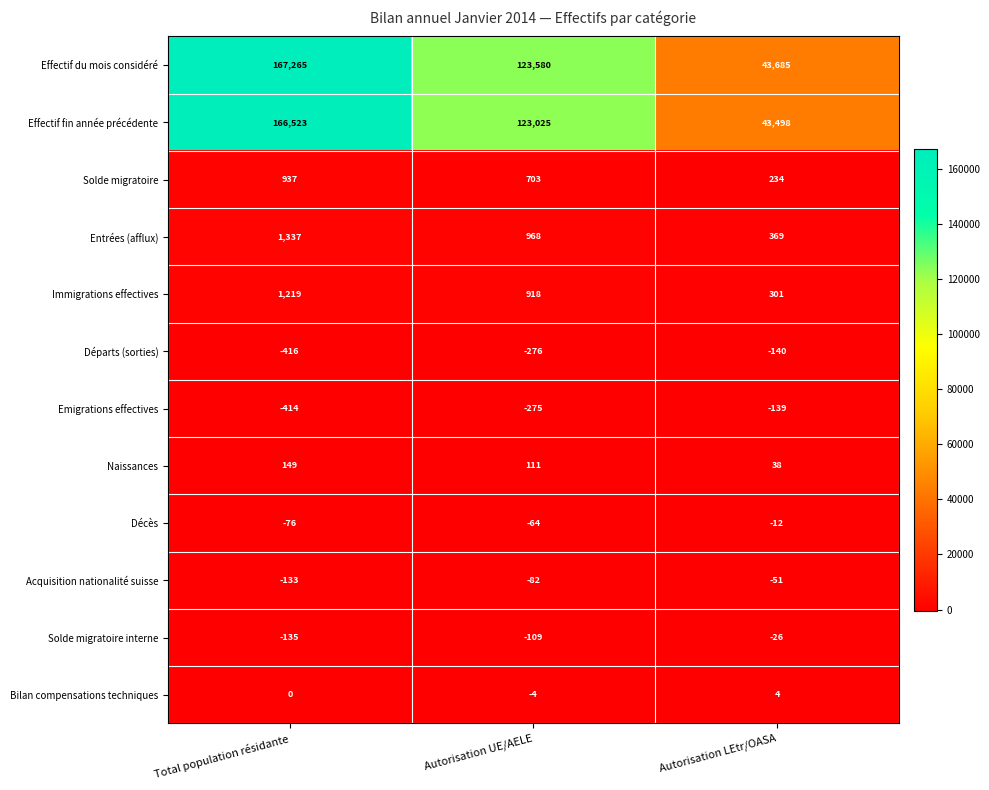

At which category is the sum across all series the highest?

Total population résidante